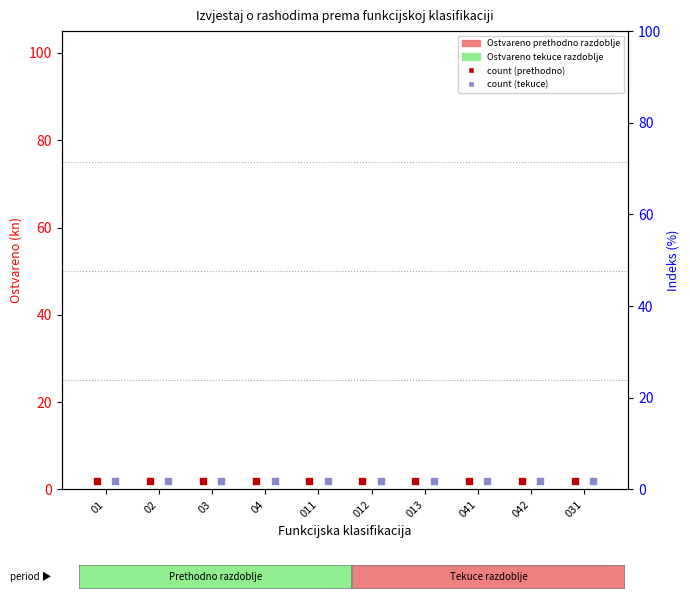

What are all the series names shown in the legend?

Ostvareno prethodno razdoblje, Ostvareno tekuce razdoblje, count (prethodno), count (tekuce)